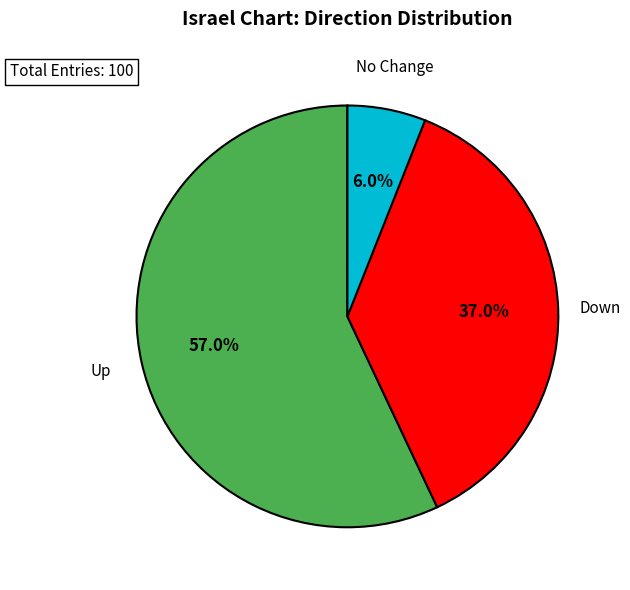

Is there any slice that represents more than half of the pie?

Yes